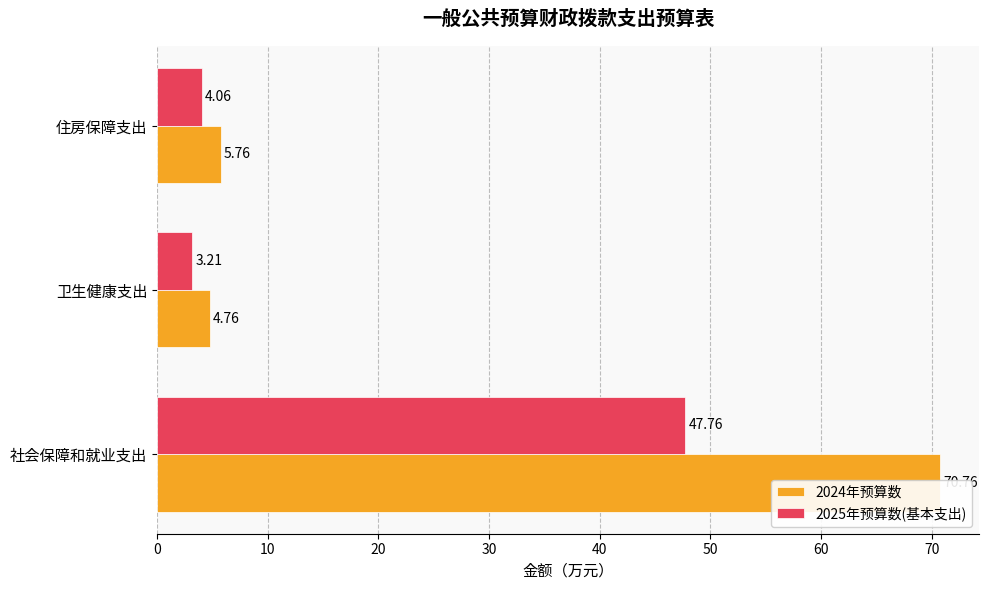

Is it true that 2024年预算数 equals 70.8 at 社会保障和就业支出?

True